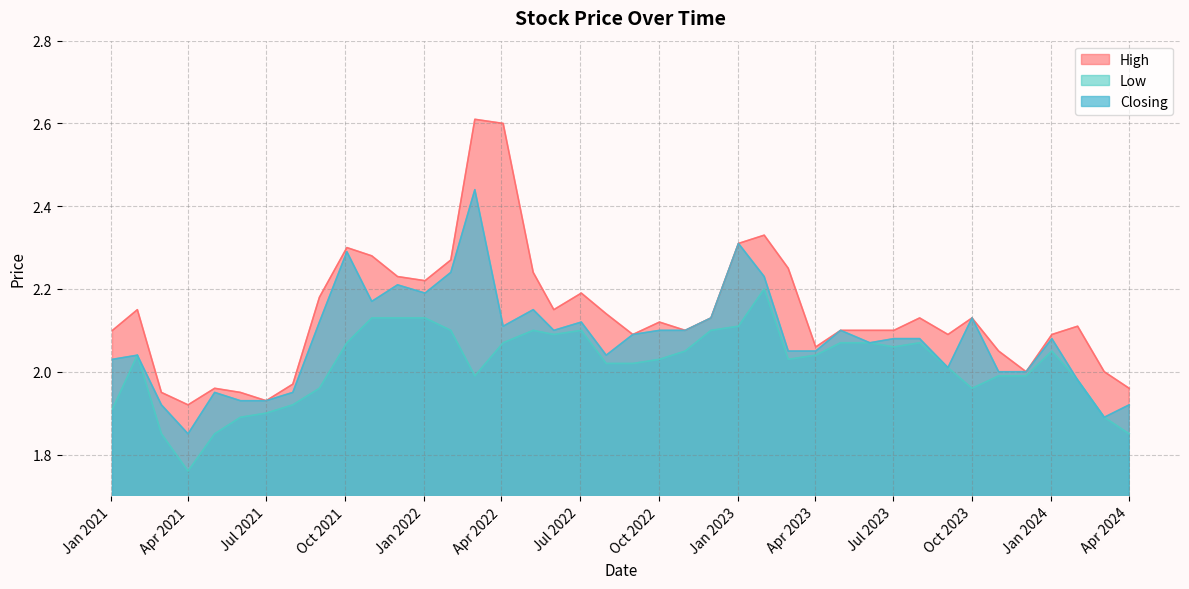

What is the average value of the High series?

2.1